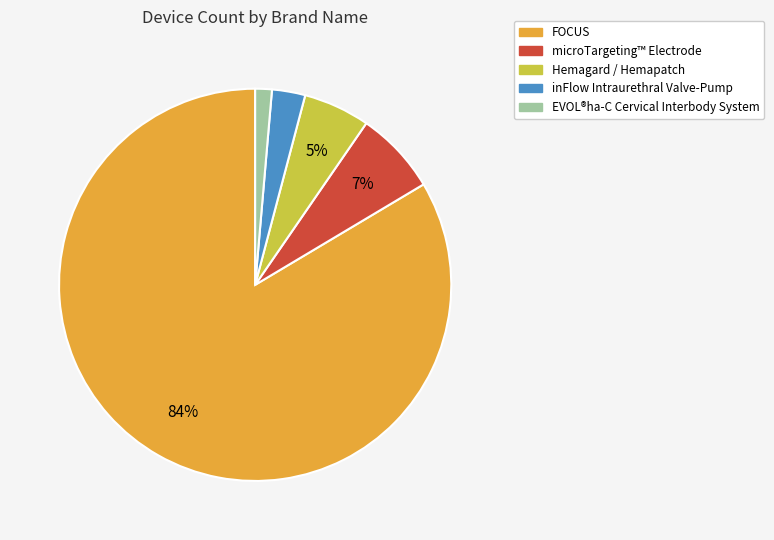

Does any single category account for the majority?

Yes